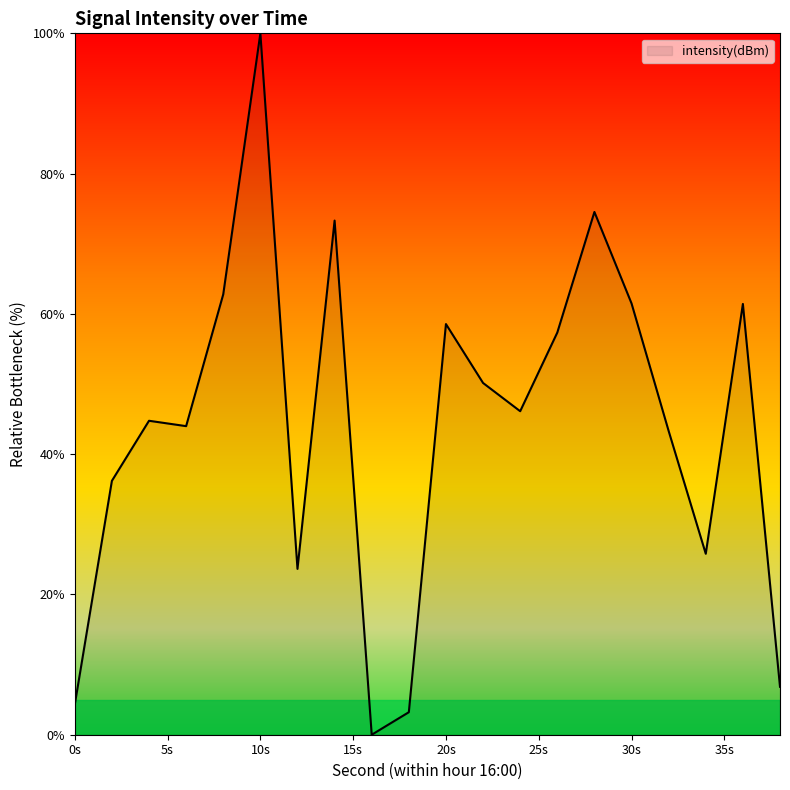

What is the greatest value displayed?

100.0